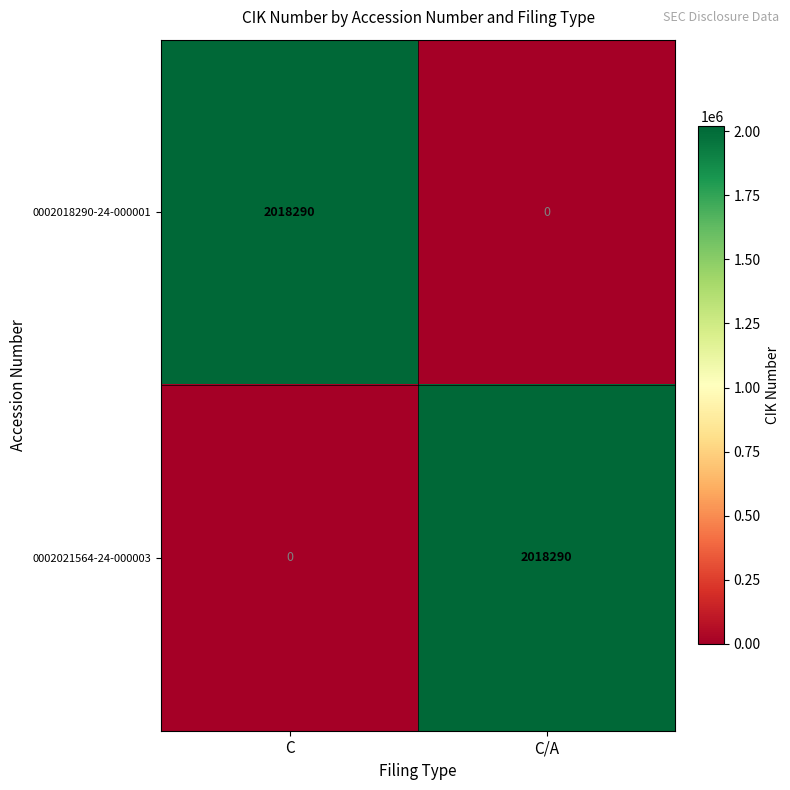

True or false: 0002018290-24-000001 has a value of 886175 at C/A.

False